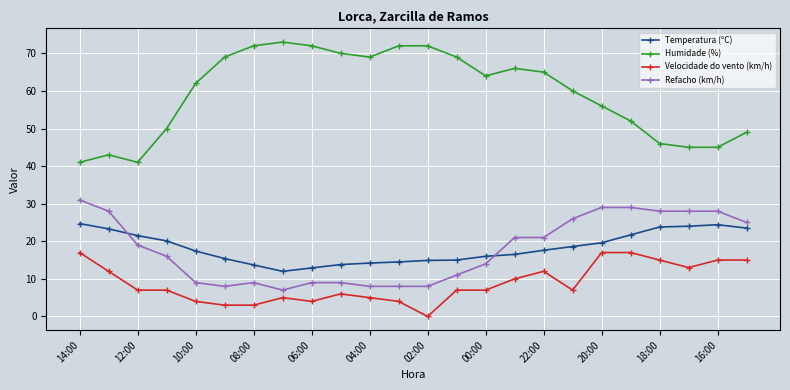

True or false: Velocidade do vento (km/h) has more than 1 interior local peaks.

True